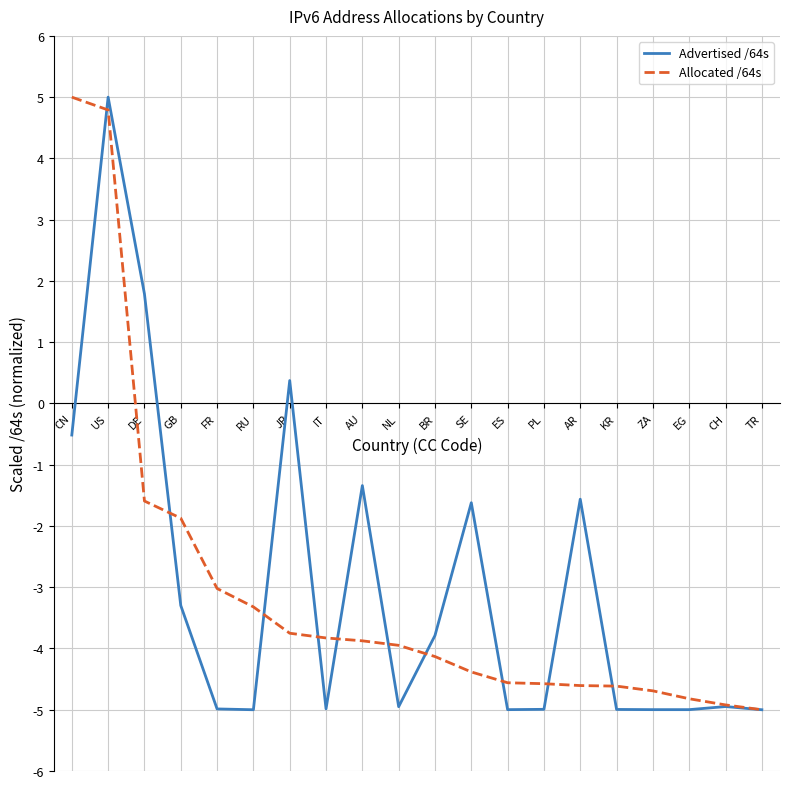

Rank the series at NL from highest to lowest value.

Allocated /64s, Advertised /64s